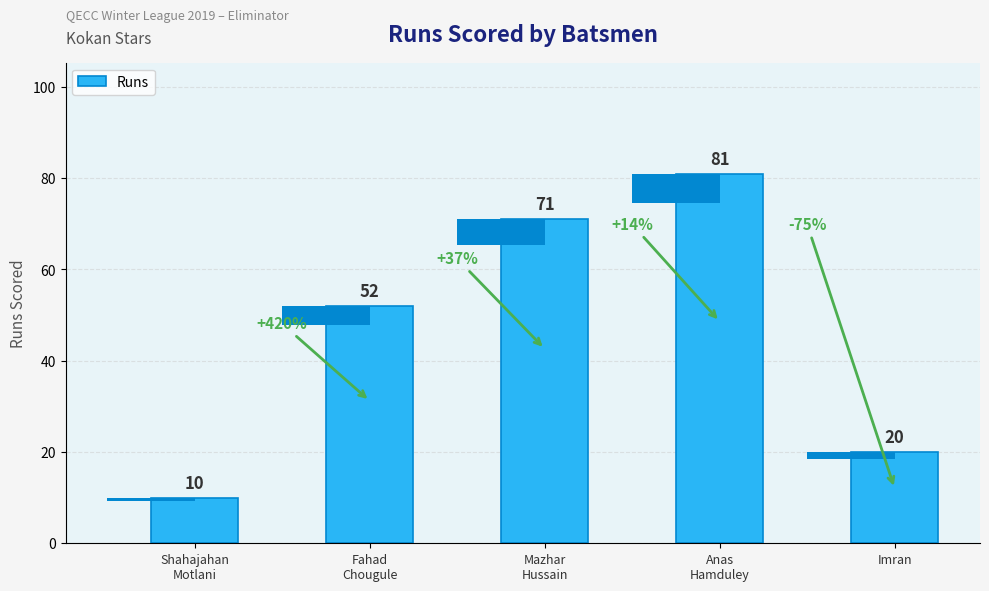

What is the difference between the maximum and minimum values?

71